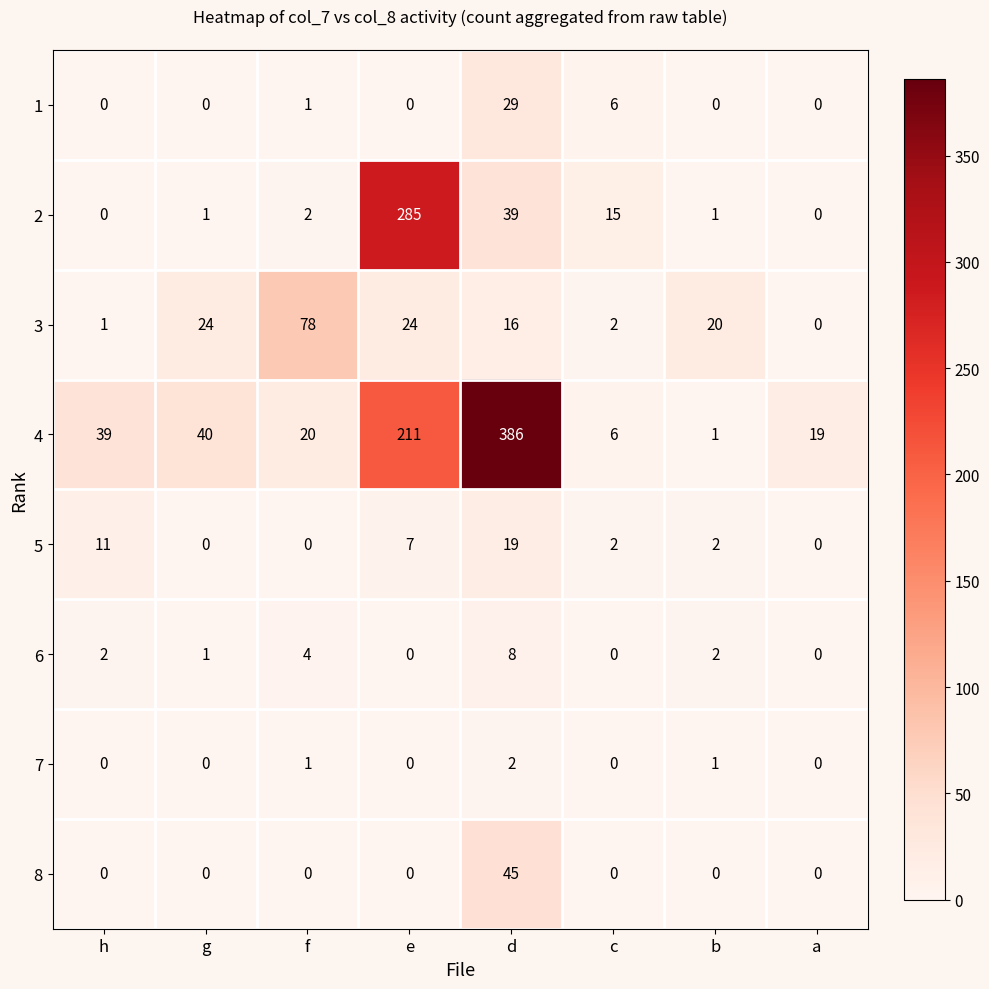

What is the greatest value displayed?

386